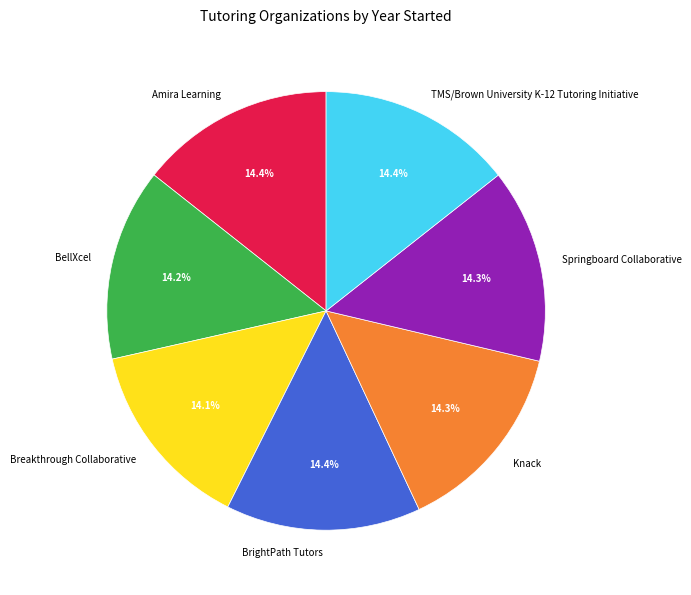

Is there any slice that represents more than half of the pie?

No